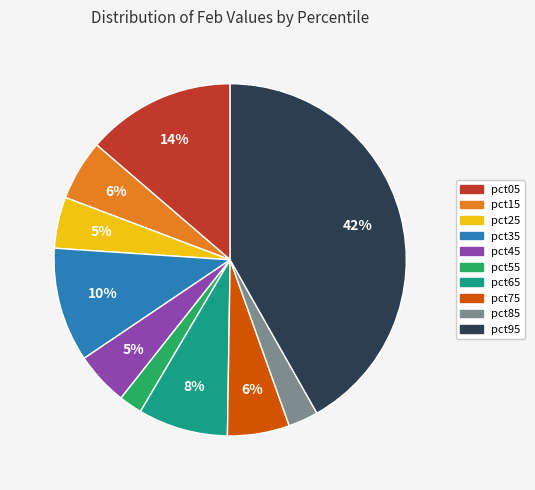

Is pct25 the majority of the pie?

No